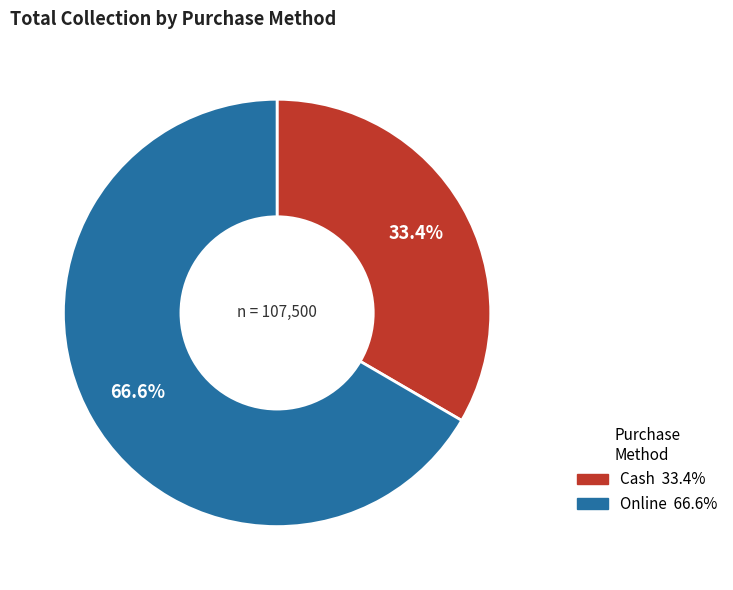

Combined, do Cash and Online account for over 50%?

Yes